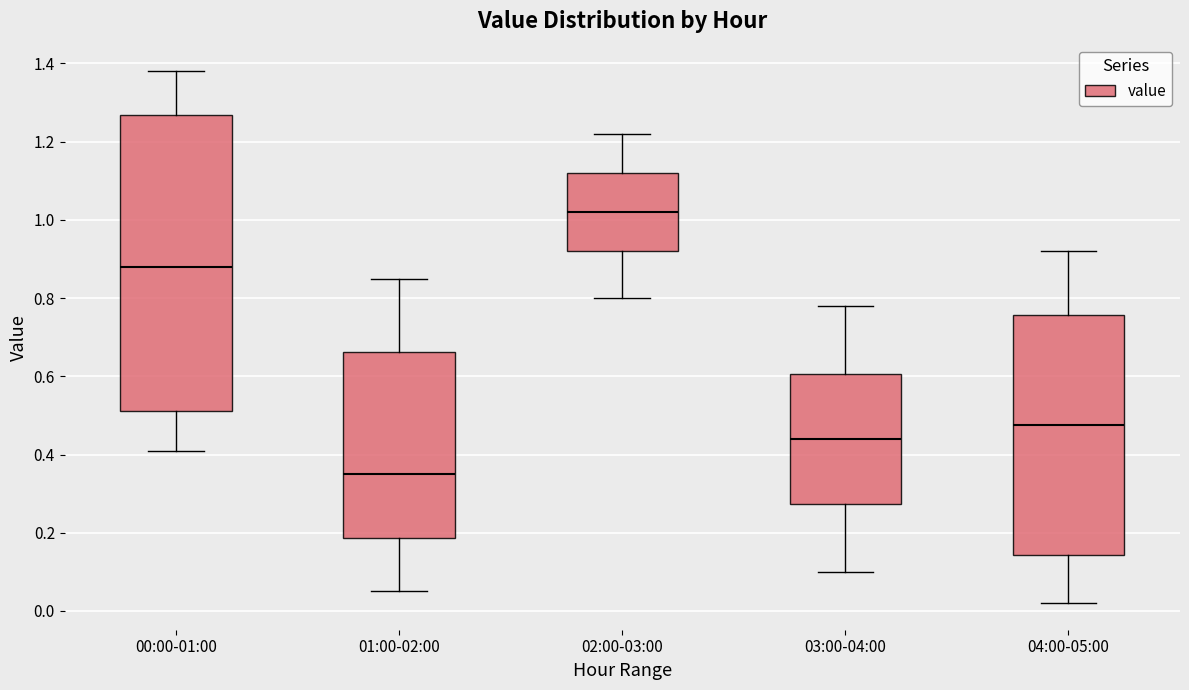

Reading left to right, transcribe this box plot: for each box, give where its median line is, the range the box spans, and where its two whiskers end, as read against the y-axis. The values are not printed on the chart, so give them approximately, as read against the axis.

00:00-01:00: median 0.88, box 0.52 to 1.26, whiskers 0.42 to 1.38
01:00-02:00: median 0.36, box 0.18 to 0.66, whiskers 0.06 to 0.86
02:00-03:00: median 1.02, box 0.92 to 1.12, whiskers 0.80 to 1.22
03:00-04:00: median 0.44, box 0.28 to 0.60, whiskers 0.10 to 0.78
04:00-05:00: median 0.48, box 0.14 to 0.76, whiskers 0.02 to 0.92